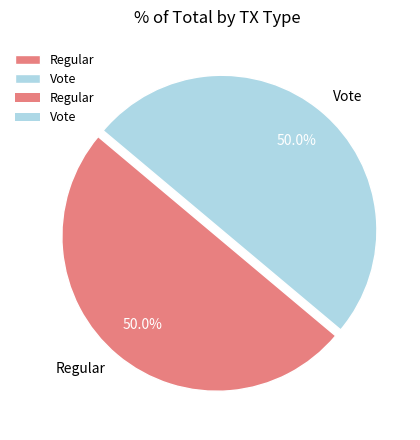

How much of the chart is everything except Regular?

50.0%